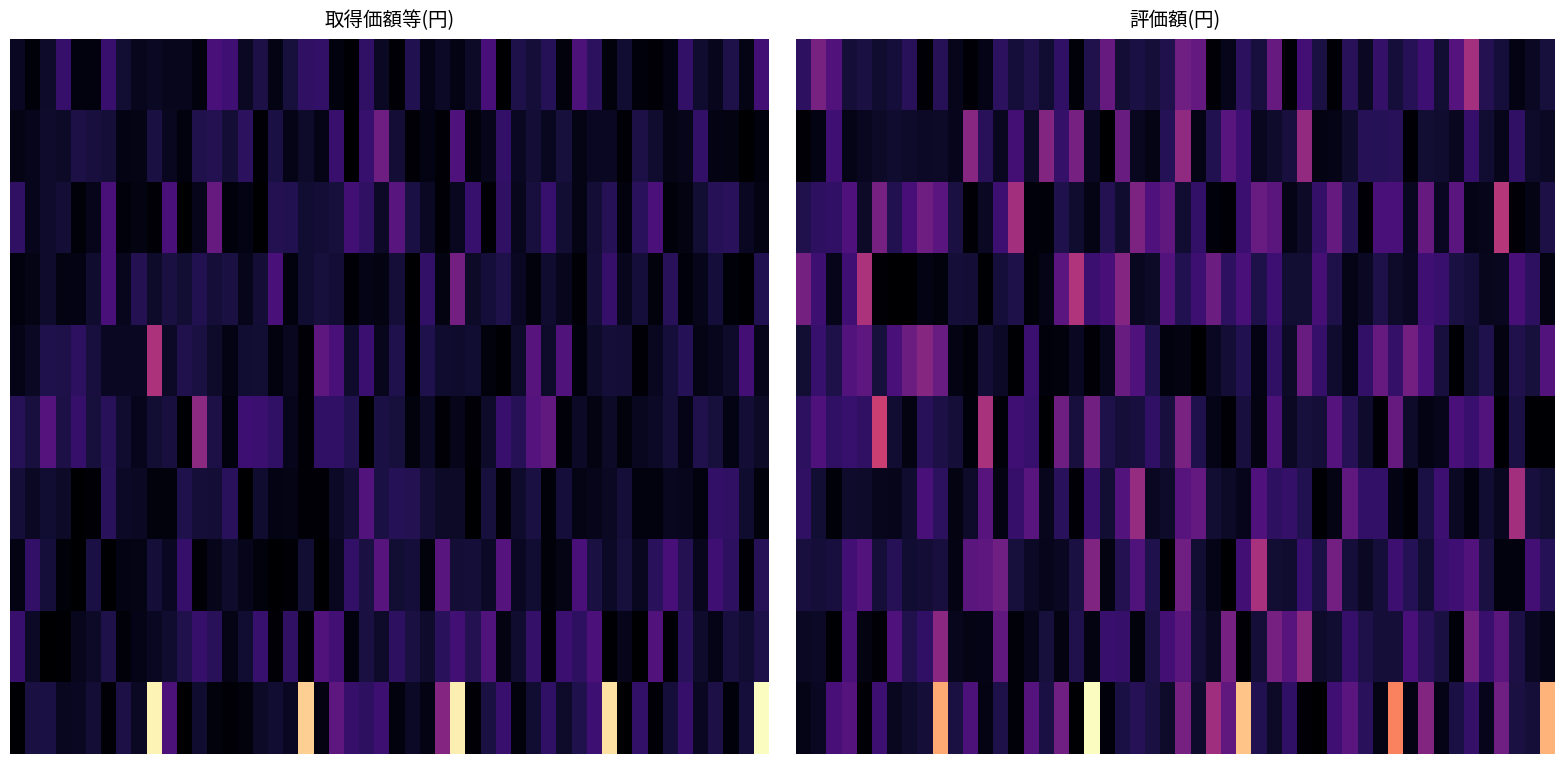

Is it true that 463 equals 6855792 at ジビエ処理加工施設?

False